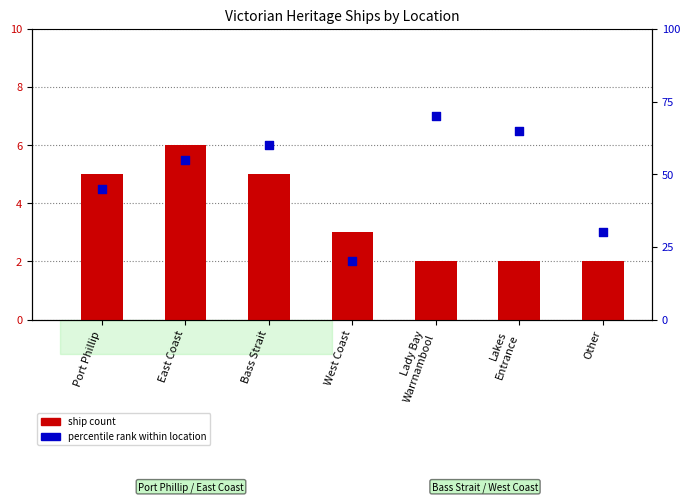

Which series contains the highest Y value?

percentile rank within location